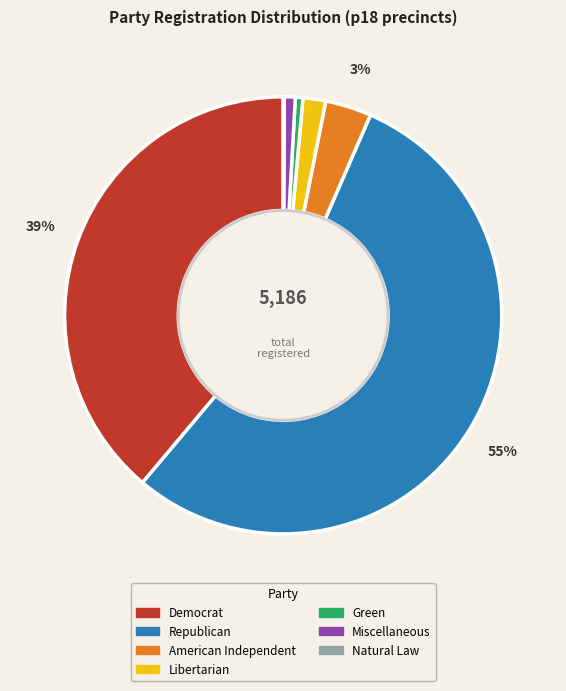

Does any single category account for the majority?

Yes